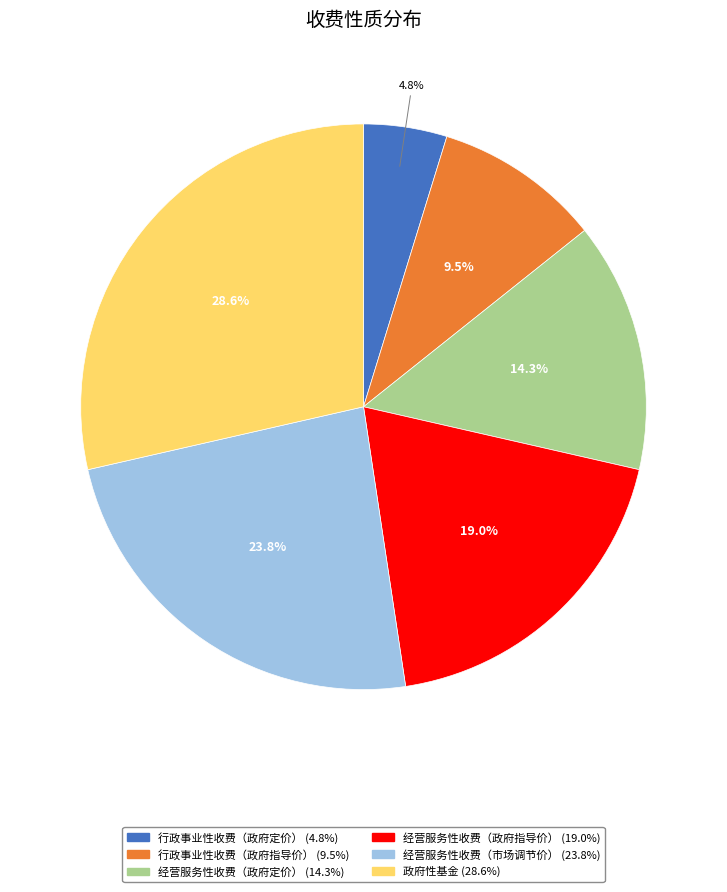

Between 政府性基金 and 经营服务性收费（政府指导价）, which is larger?

政府性基金